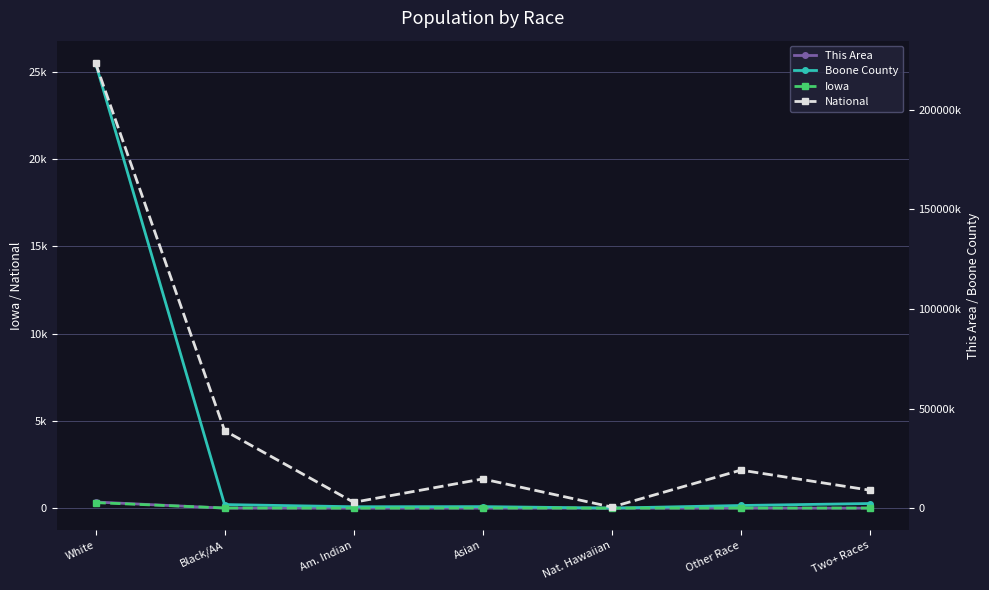

The This Area series shows 2 at Am. Indian. True or false?

False